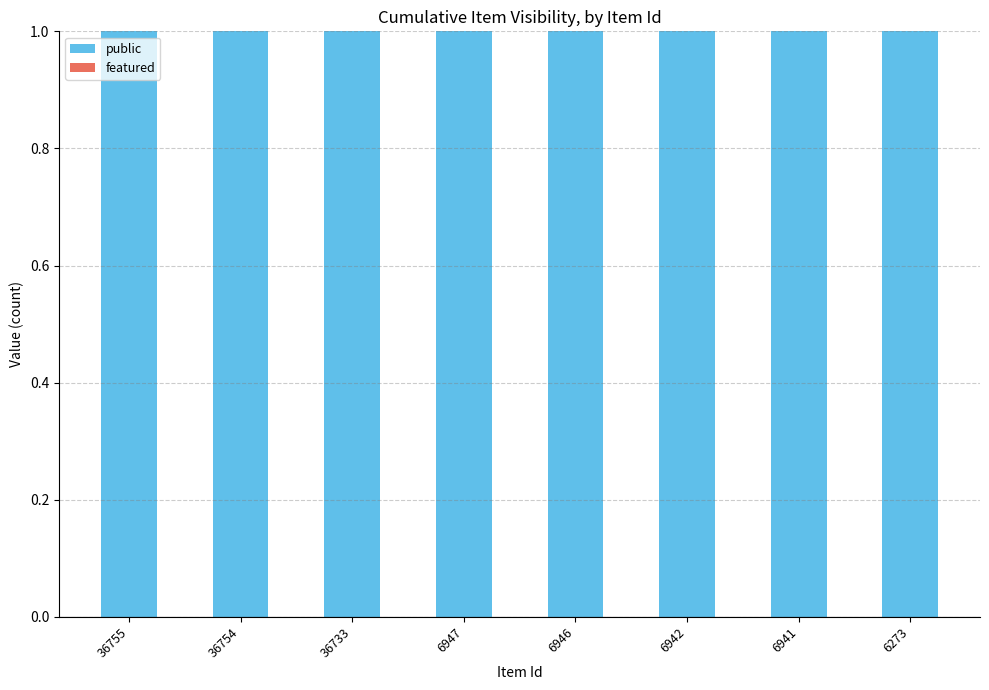

What are all the series names shown in the legend?

public, featured